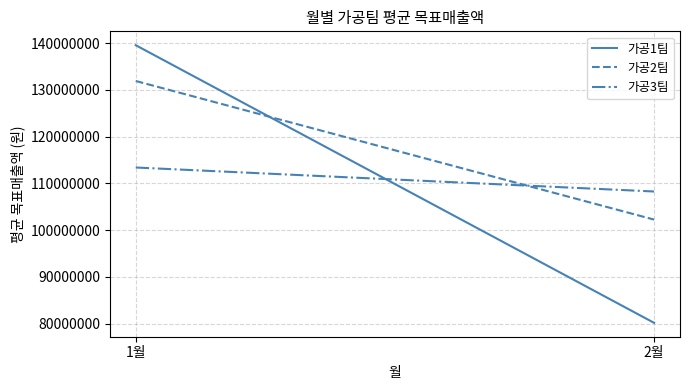

Rank the series by their maximum value, from highest to lowest.

가공1팀, 가공2팀, 가공3팀